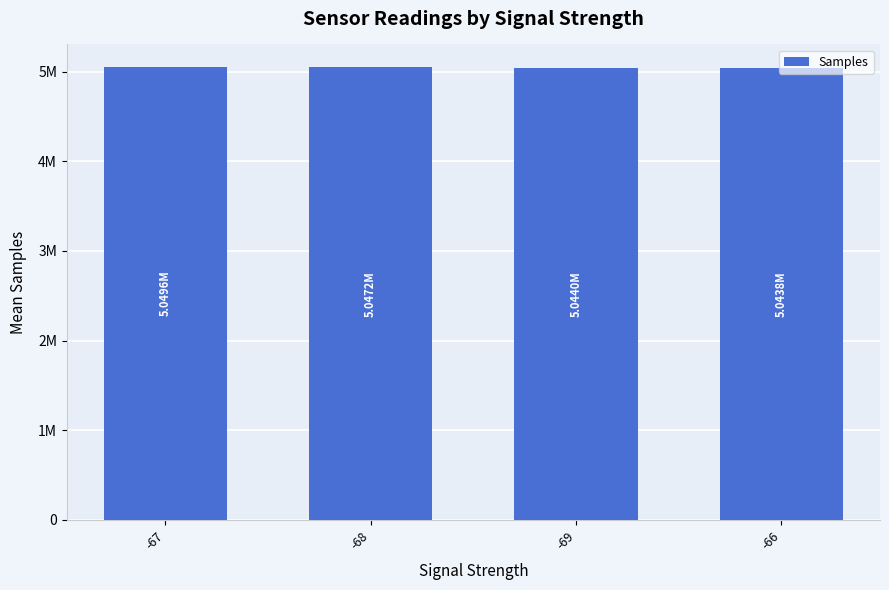

True or false: the data shows 7114815.9 at -67.

False